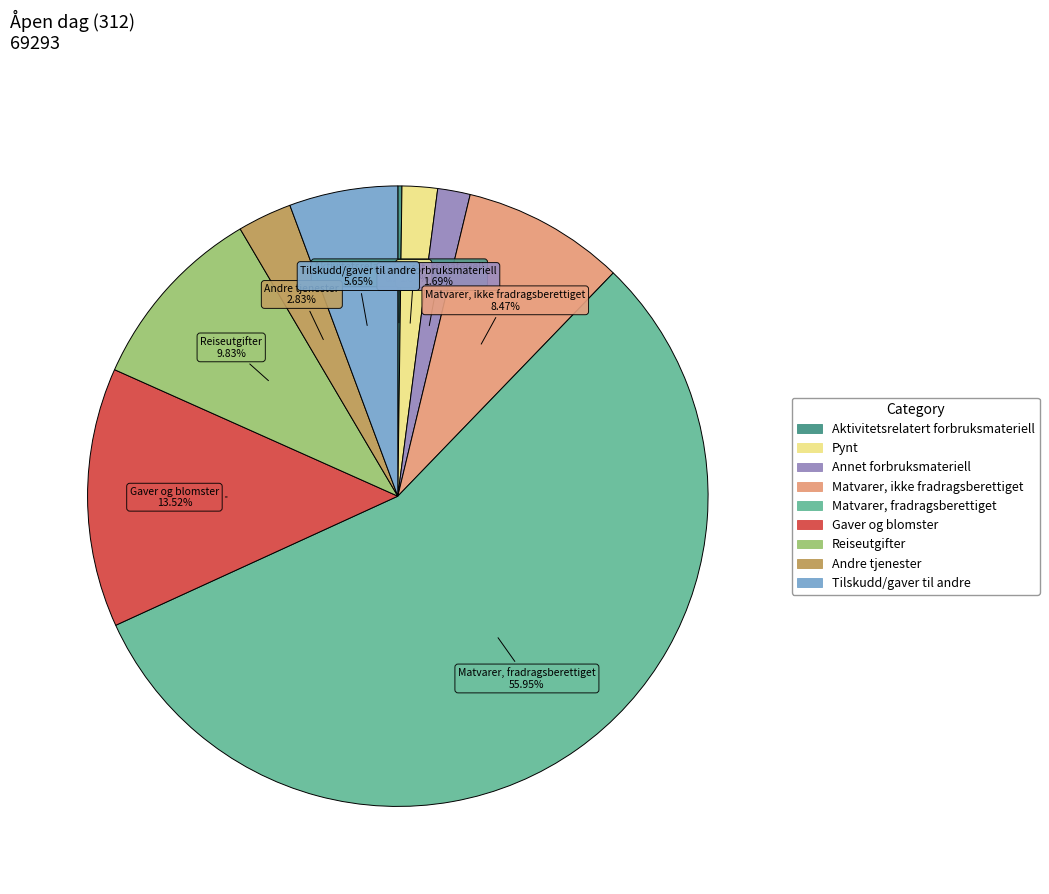

Is the sum of Tilskudd/gaver til andre and Andre tjenester greater than half?

No